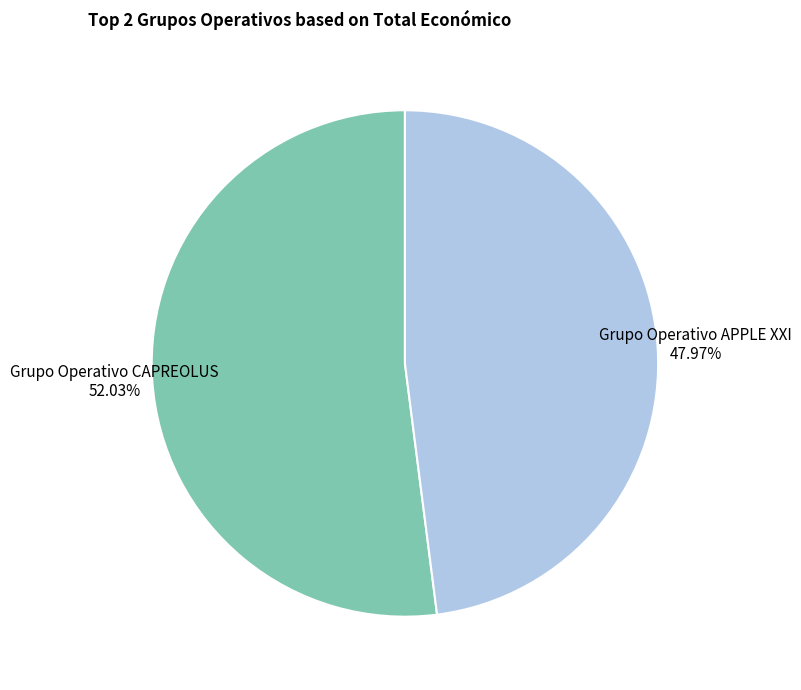

To the nearest percent, what is the average slice percentage?

50%